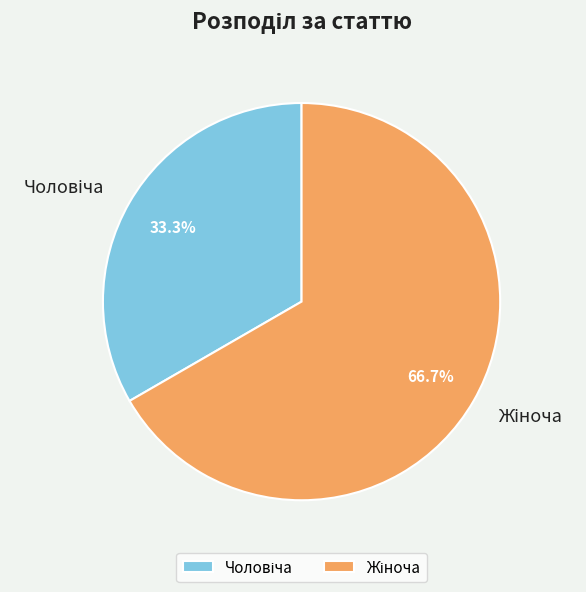

Is there any slice that represents more than half of the pie?

Yes